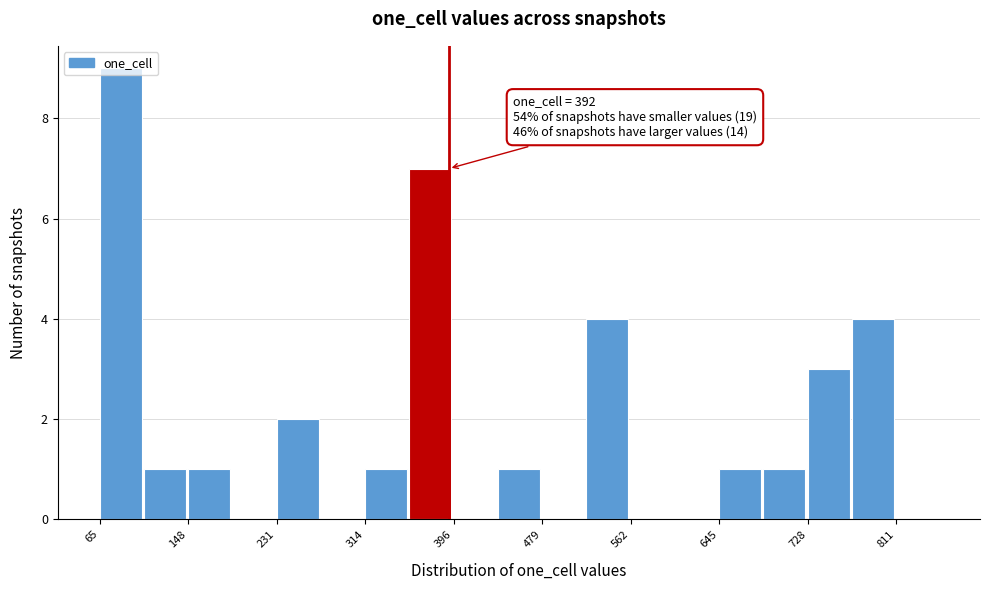

Over which range of the x-axis is the bar tallest?

70 to 110